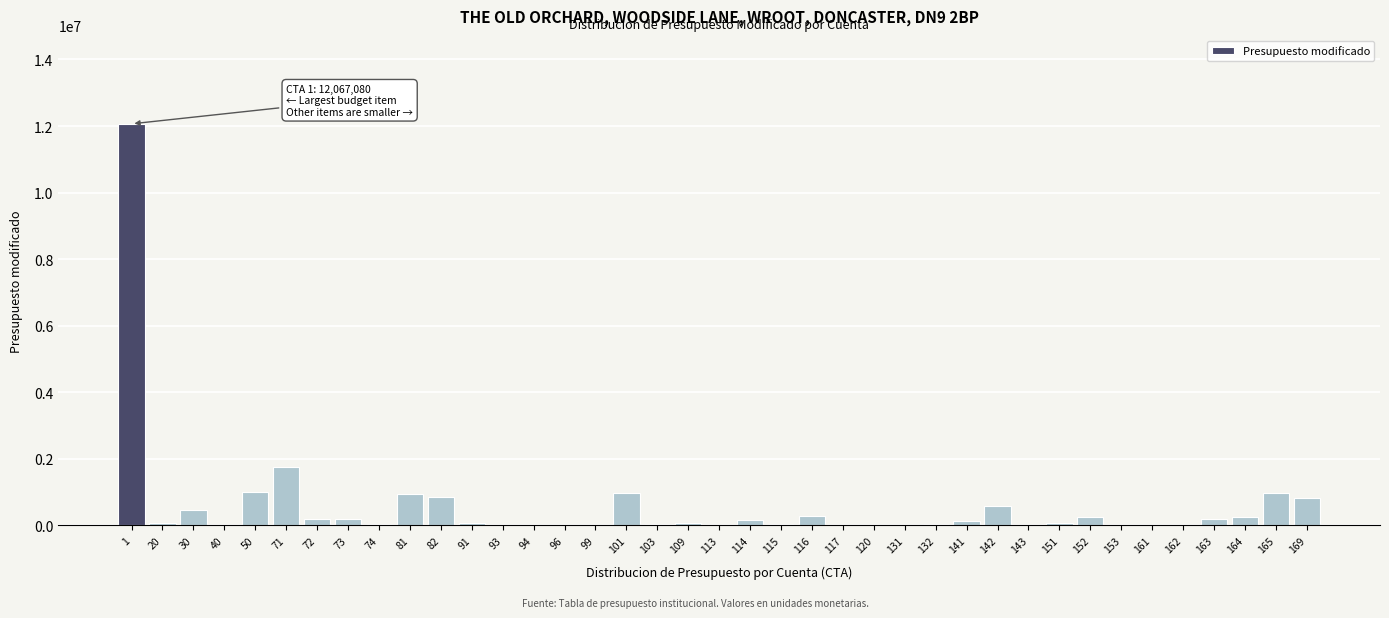

What is the sum of all values?

22814834